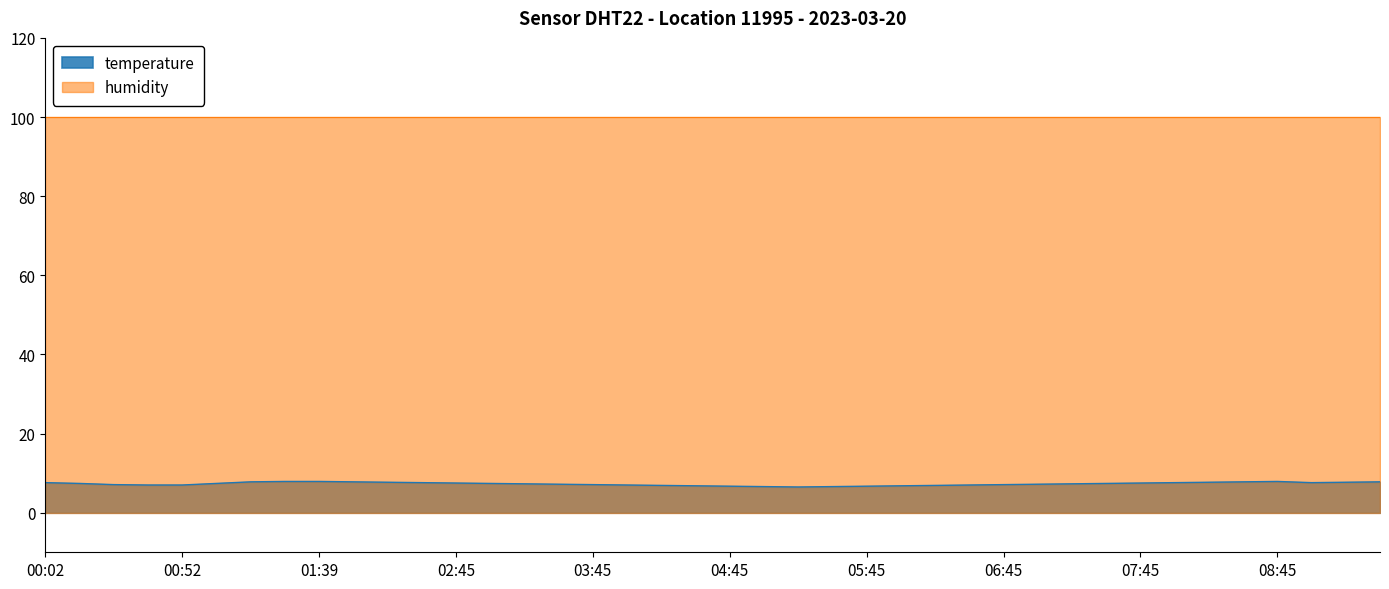

Reading left to right, what are all the values shown in this chart?

7.6	7.4	7.1	7.0	7.0	7.4	7.8	7.9	7.9	7.8	7.7	7.6	7.5	7.4	7.3	7.2	7.1	7.0	6.9	6.8	6.7	6.6	6.5	6.6	6.7	6.8	6.9	7.0	7.1	7.2	7.3	7.4	7.5	7.6	7.7	7.8	7.9	7.6	7.7	7.8